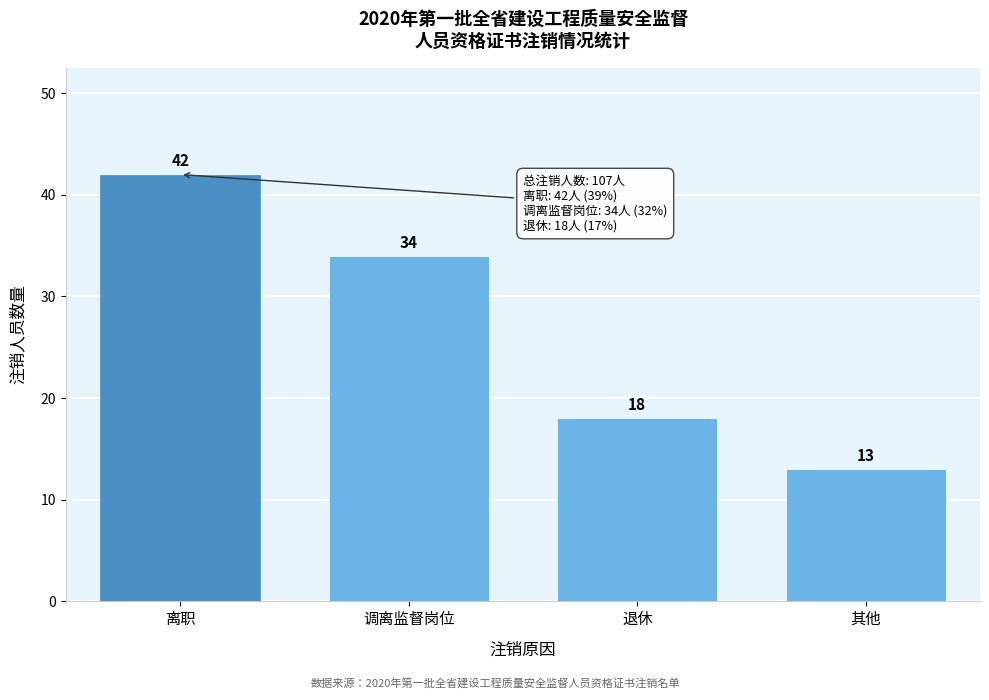

Reading left to right, transcribe all the data shown in this chart.

42	34	18	13